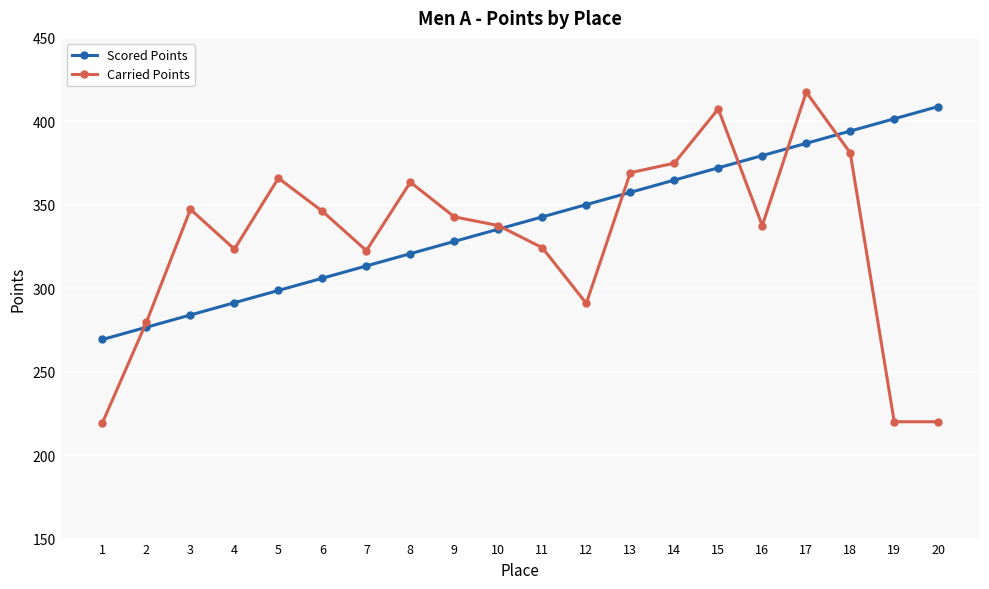

True or false: Carried Points and Scored Points cross at least once.

True